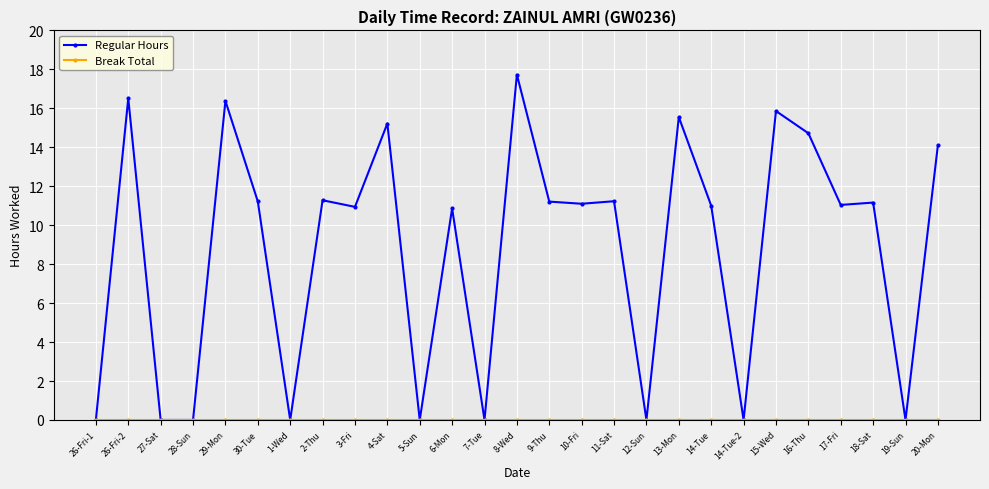

True or false: Regular Hours has more than 2 points higher than both neighbors.

True